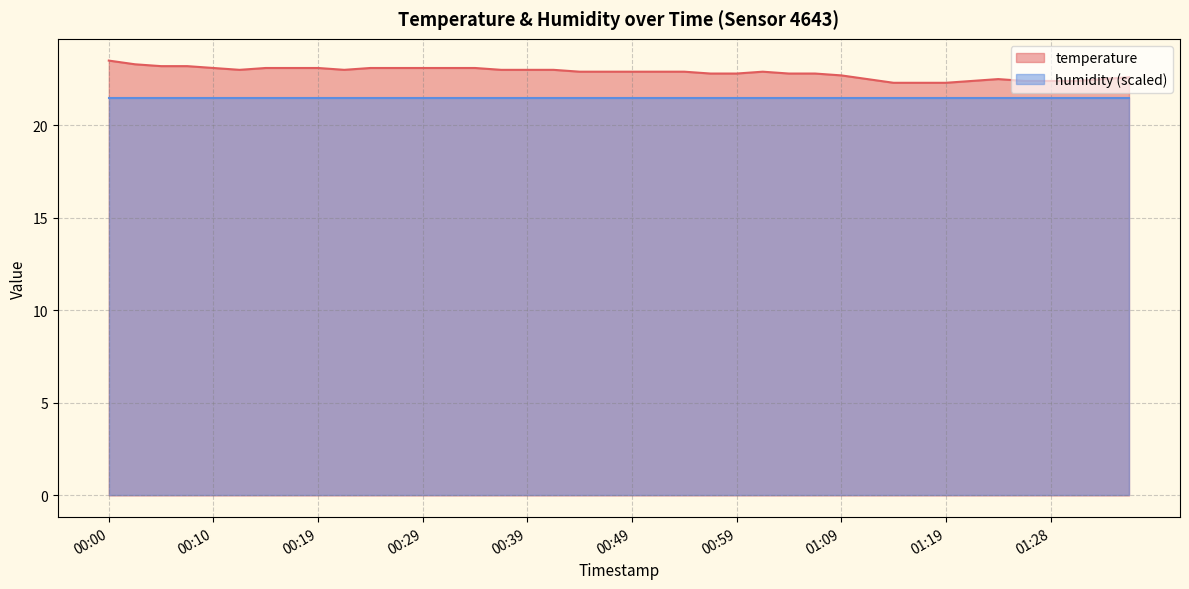

Which series has the largest range (max minus min)?

temperature